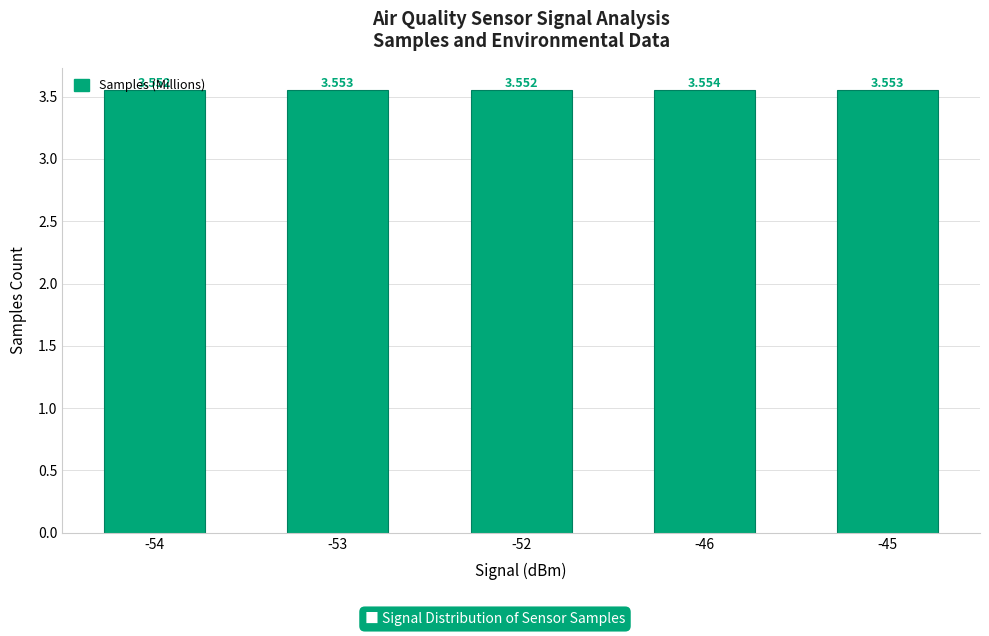

Is it true that the value at -53 is 3.6?

True